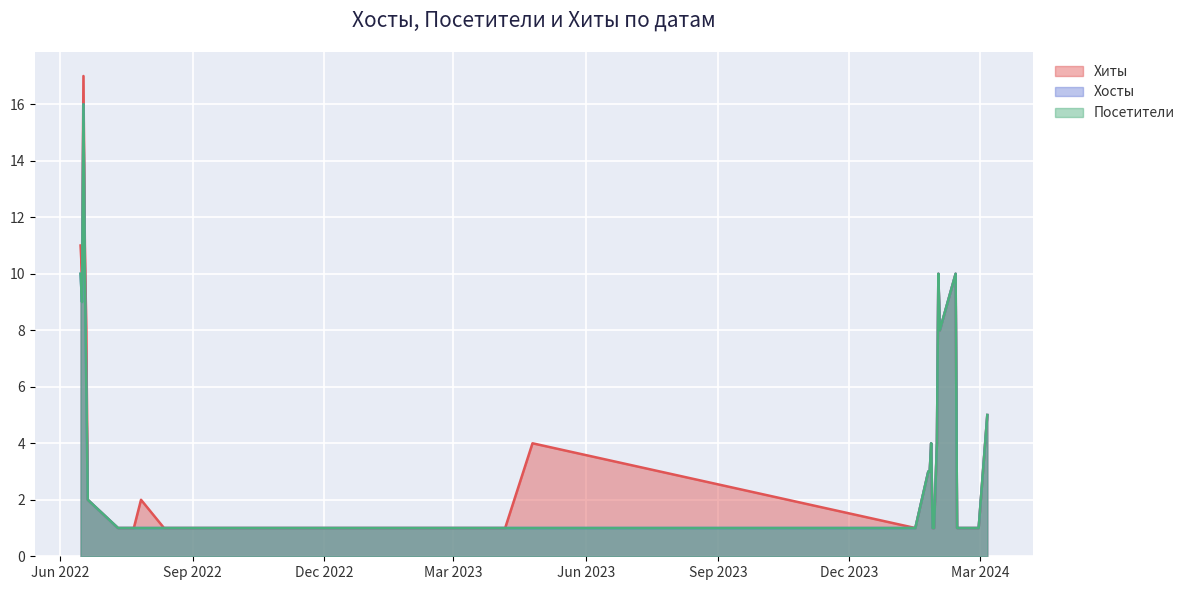

Reading right to left, what are all the values shown in this chart?

Хиты: 2024-03-06=5	2024-02-29=1	2024-02-15=1	2024-02-14=1	2024-02-13=10	2024-02-02=8	2024-02-01=10	2024-01-31=4	2024-01-29=1	2024-01-28=1	2024-01-27=4	2024-01-26=3	2024-01-25=3	2024-01-16=1	2023-04-25=4	2023-04-06=1	2023-03-20=1	2023-03-12=1	2022-12-13=1	2022-12-02=1	2022-11-16=1	2022-11-12=1	2022-11-11=1	2022-11-10=1	2022-11-09=1	2022-11-06=1	2022-09-24=1	2022-09-03=1	2022-08-13=1	2022-08-12=1	2022-07-27=2	2022-07-22=1	2022-07-21=1	2022-07-11=1	2022-06-20=2	2022-06-19=8	2022-06-18=11	2022-06-17=17	2022-06-16=10	2022-06-15=11
Хосты: 2024-03-06=5	2024-02-29=1	2024-02-15=1	2024-02-14=1	2024-02-13=10	2024-02-02=8	2024-02-01=10	2024-01-31=4	2024-01-29=1	2024-01-28=1	2024-01-27=4	2024-01-26=3	2024-01-25=3	2024-01-16=1	2023-04-25=1	2023-04-06=1	2023-03-20=1	2023-03-12=1	2022-12-13=1	2022-12-02=1	2022-11-16=1	2022-11-12=1	2022-11-11=1	2022-11-10=1	2022-11-09=1	2022-11-06=1	2022-09-24=1	2022-09-03=1	2022-08-13=1	2022-08-12=1	2022-07-27=1	2022-07-22=1	2022-07-21=1	2022-07-11=1	2022-06-20=2	2022-06-19=6	2022-06-18=10	2022-06-17=16	2022-06-16=9	2022-06-15=10
Посетители: 2024-03-06=5	2024-02-29=1	2024-02-15=1	2024-02-14=1	2024-02-13=10	2024-02-02=8	2024-02-01=10	2024-01-31=4	2024-01-29=1	2024-01-28=1	2024-01-27=4	2024-01-26=3	2024-01-25=3	2024-01-16=1	2023-04-25=1	2023-04-06=1	2023-03-20=1	2023-03-12=1	2022-12-13=1	2022-12-02=1	2022-11-16=1	2022-11-12=1	2022-11-11=1	2022-11-10=1	2022-11-09=1	2022-11-06=1	2022-09-24=1	2022-09-03=1	2022-08-13=1	2022-08-12=1	2022-07-27=1	2022-07-22=1	2022-07-21=1	2022-07-11=1	2022-06-20=2	2022-06-19=6	2022-06-18=10	2022-06-17=16	2022-06-16=9	2022-06-15=10